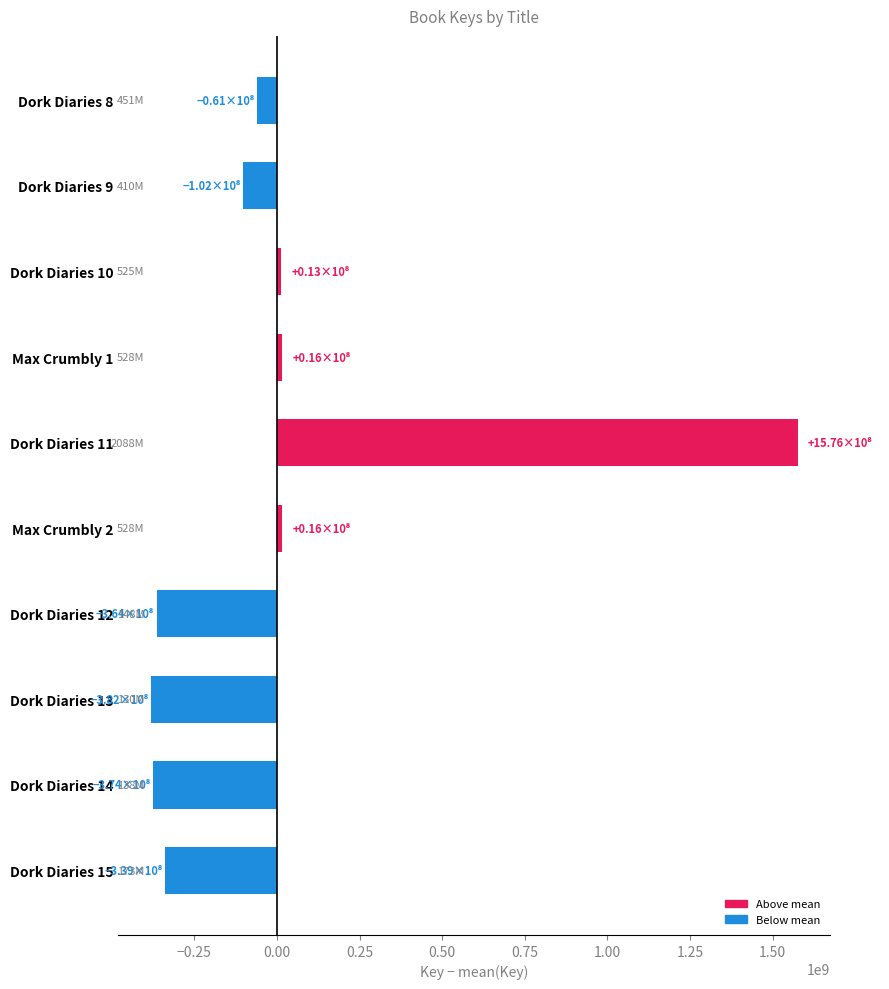

At which category does the chart reach its peak across all series?

Dork Diaries 11